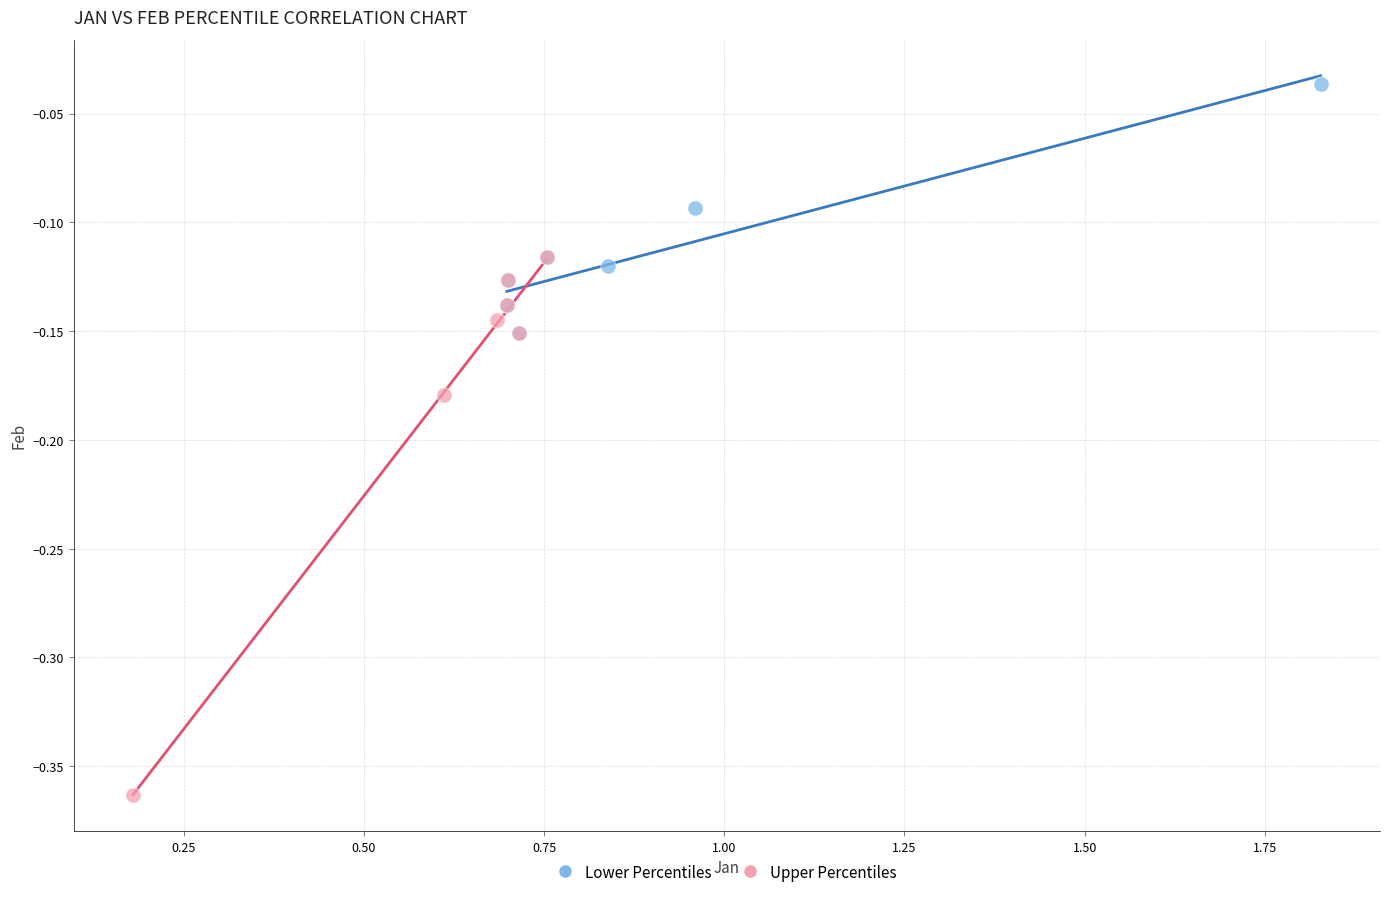

What are all the series names shown in the legend?

Lower Percentiles, Upper Percentiles